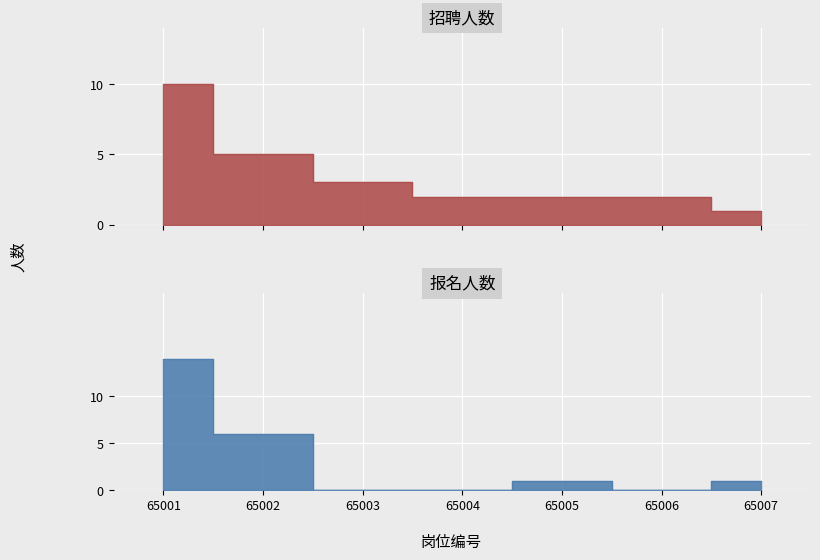

What is the difference between the highest and lowest values at 65002?

1